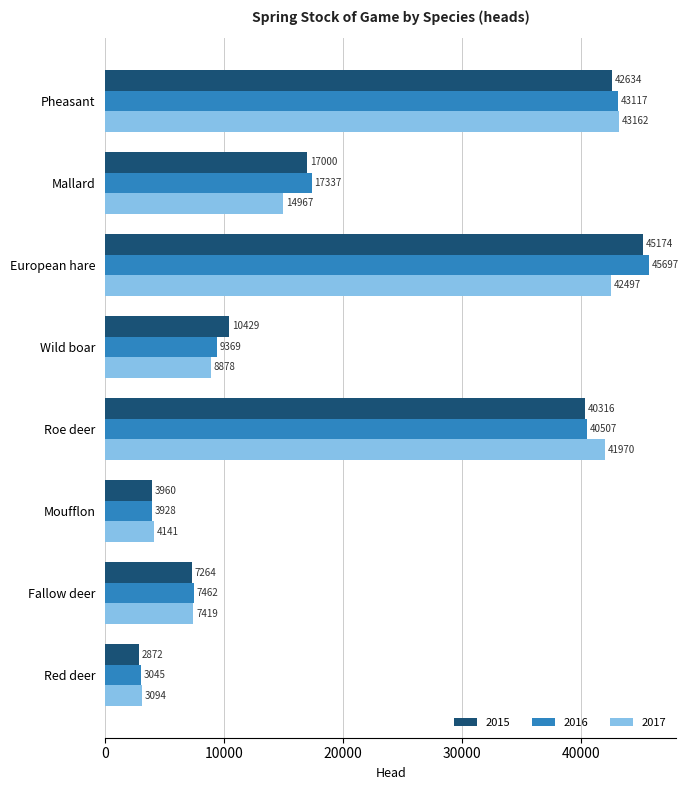

What is the minimum value for 2016?

3045